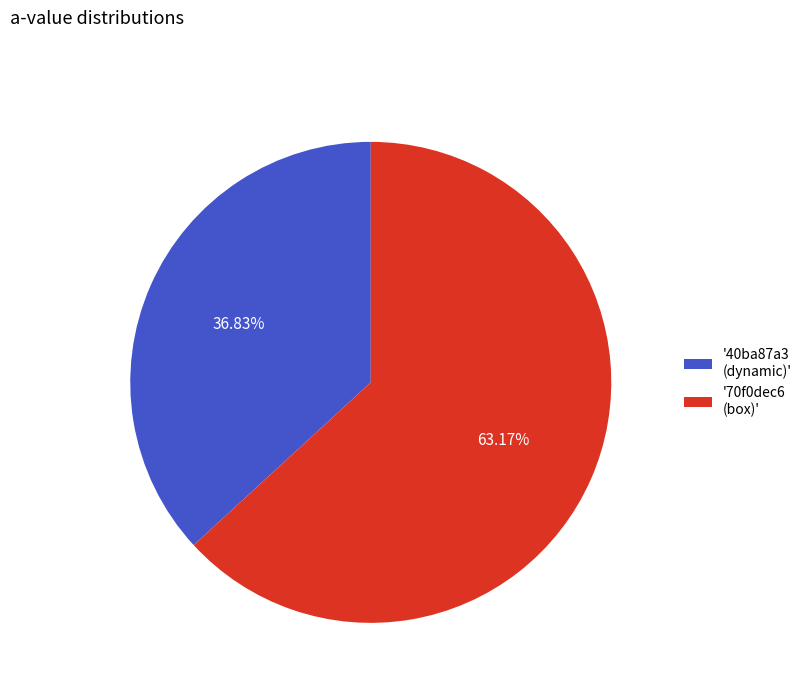

Rank the categories by value from lowest to highest.

'40ba87a3 (dynamic)', '70f0dec6 (box)'